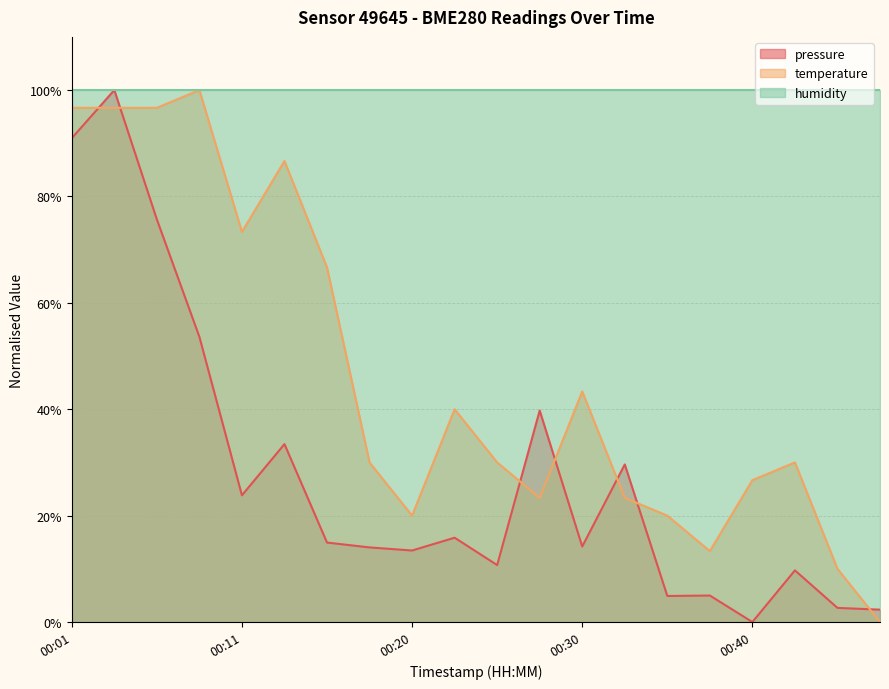

The pressure series shows 54.6 at 2023-07-20T00:03:48. True or false?

False